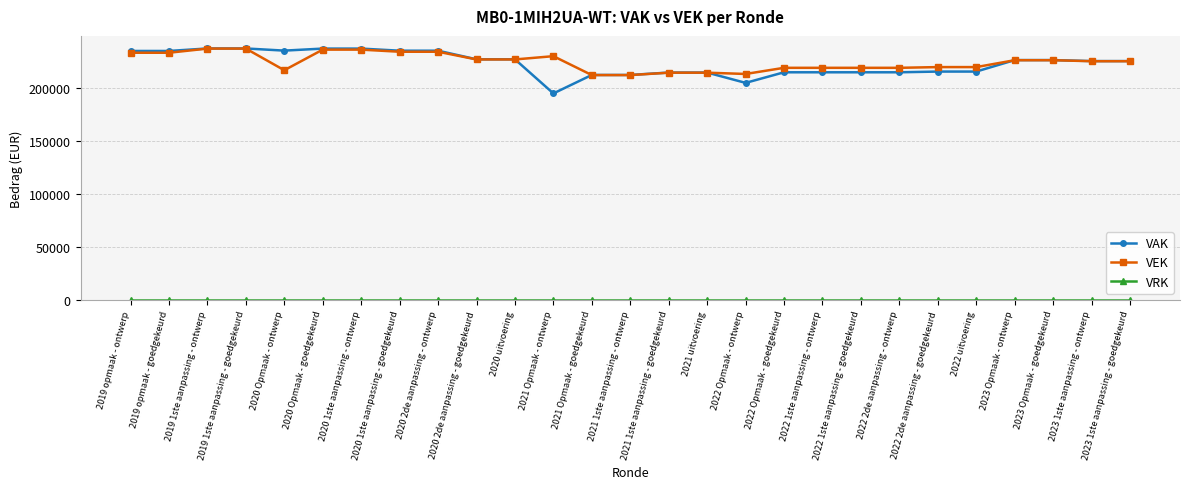

The value of VEK at 2022 uitvoering is 147909. True or false?

False